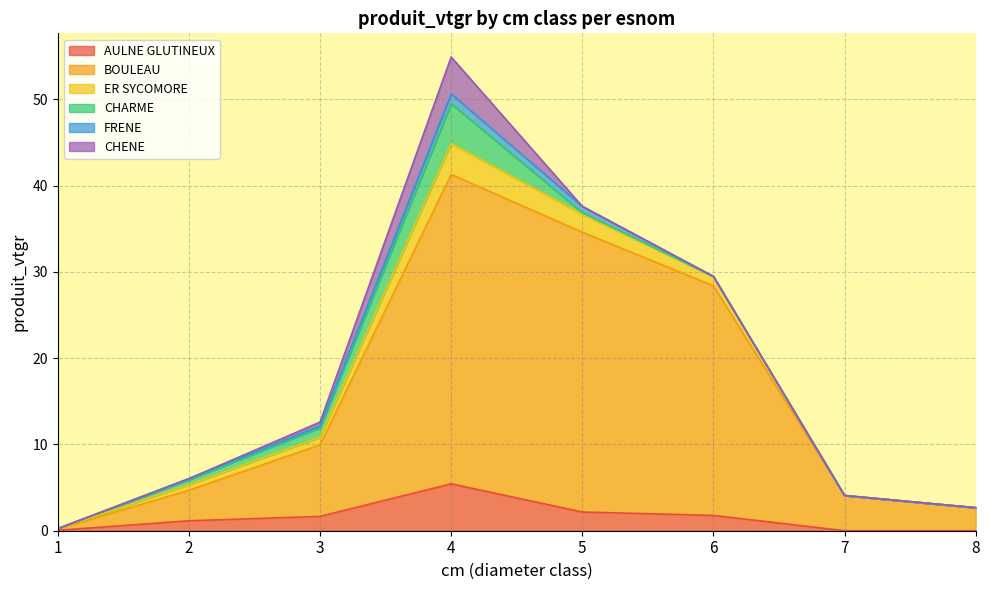

Does the chart have visible grid lines?

Yes